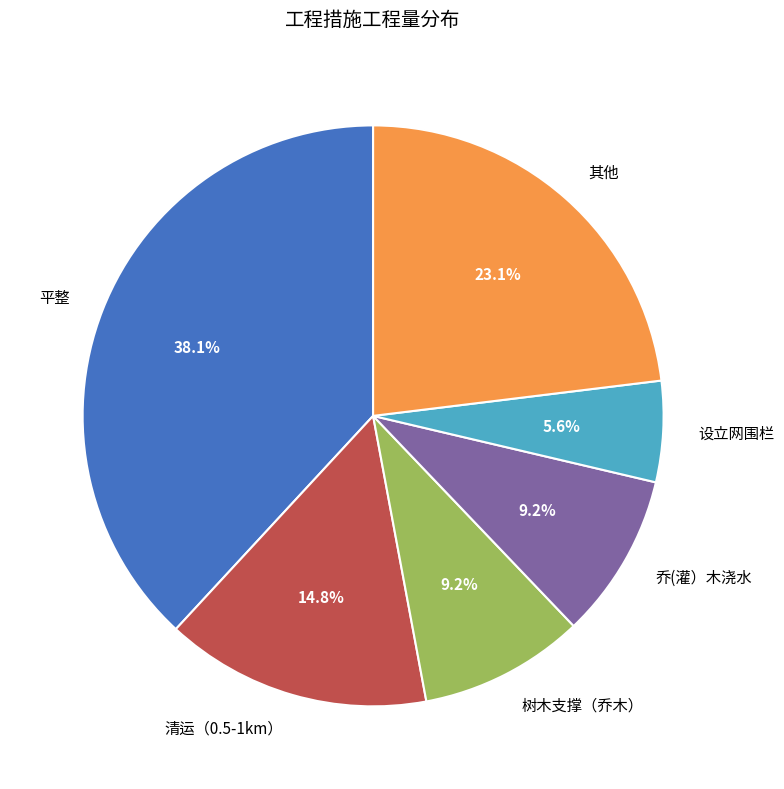

Combined, do 平整 and 设立网围栏 account for over 50%?

No